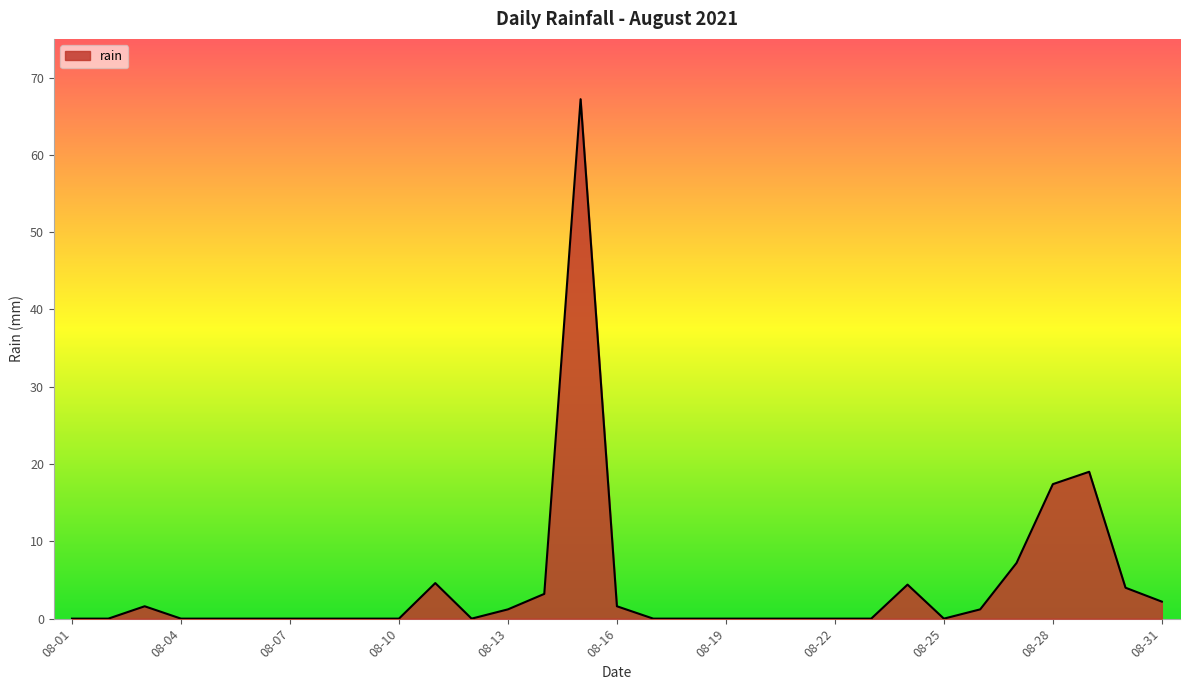

Does the chart have visible grid lines?

No